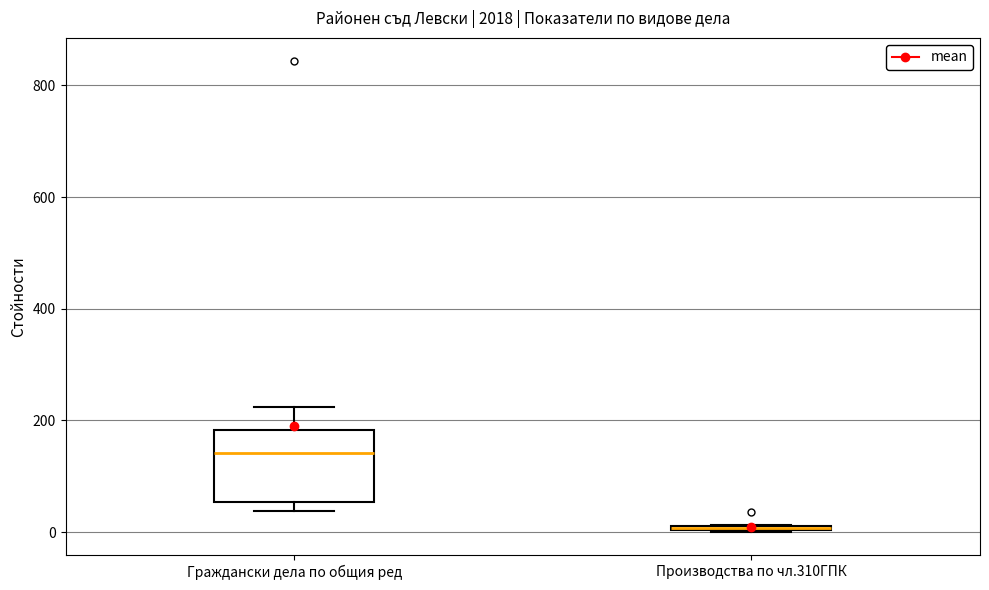

Where is the upper edge of the box for Граждански дела по общия ред on the y-axis? The values are not printed on the chart, so give them approximately, as read against the axis.

180